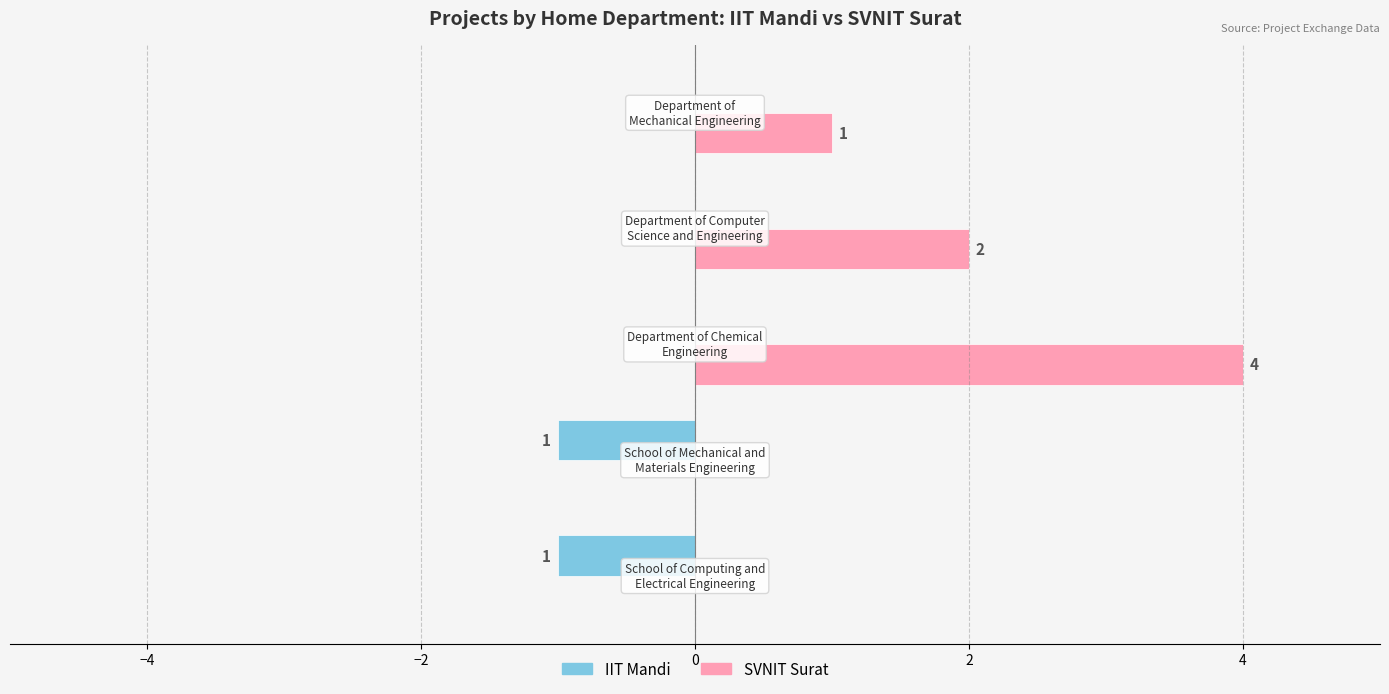

How many SVNIT Surat values are between 0 and 2?

4